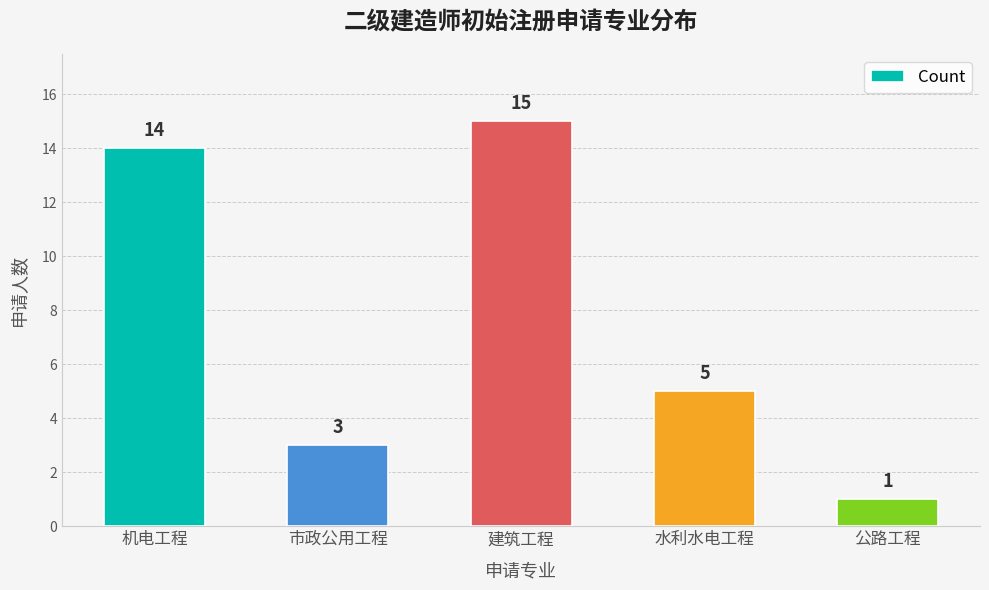

Is it true that the value at 市政公用工程 is 4?

False